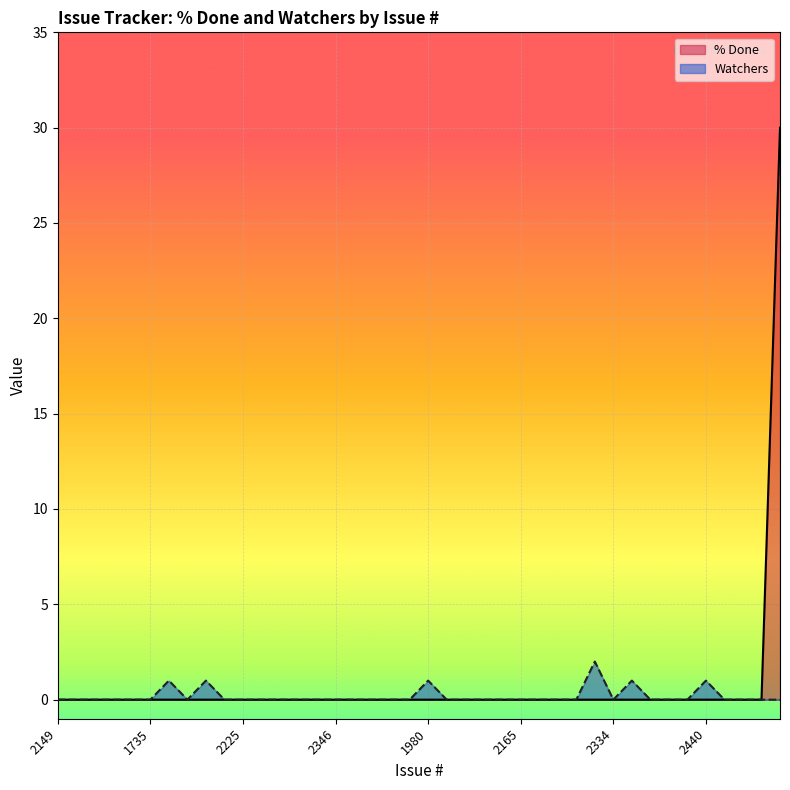

Is the value of % Done at 1783 greater than the value of Watchers at 2334?

No